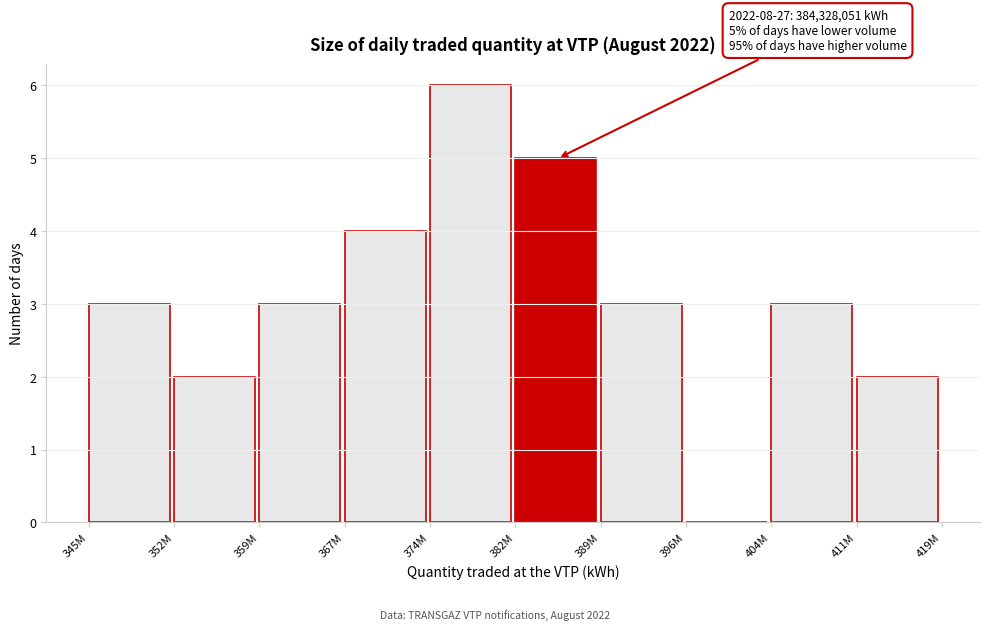

Reading right to left, list all the values displayed in this chart.

411M=2	404M=3	396M=0	389M=3	382M=5	374M=6	367M=4	359M=3	352M=2	345M=3